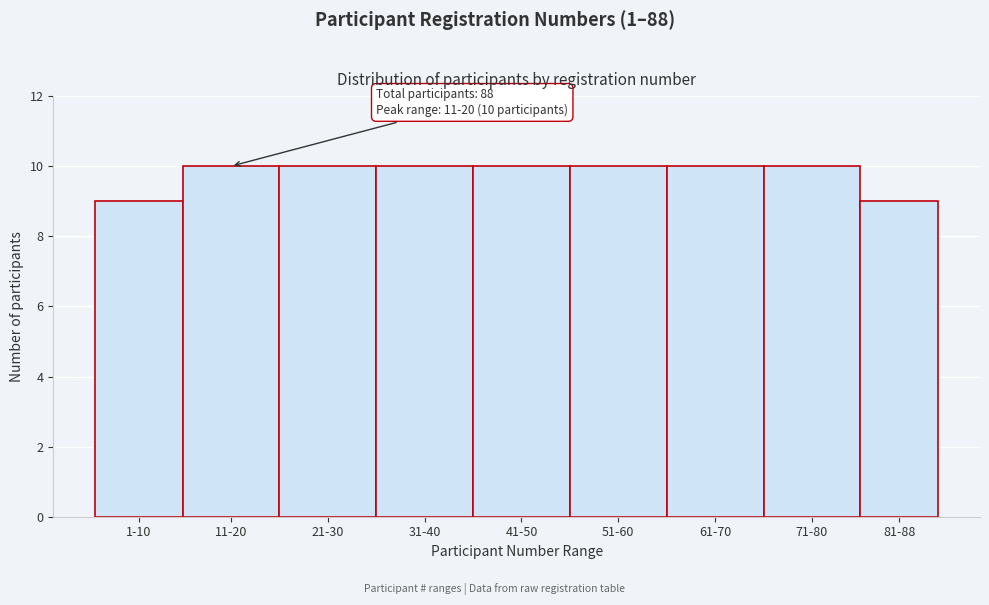

Reading left to right, transcribe all the data shown in this chart.

1-10=9	11-20=10	21-30=10	31-40=10	41-50=10	51-60=10	61-70=10	71-80=10	81-88=9